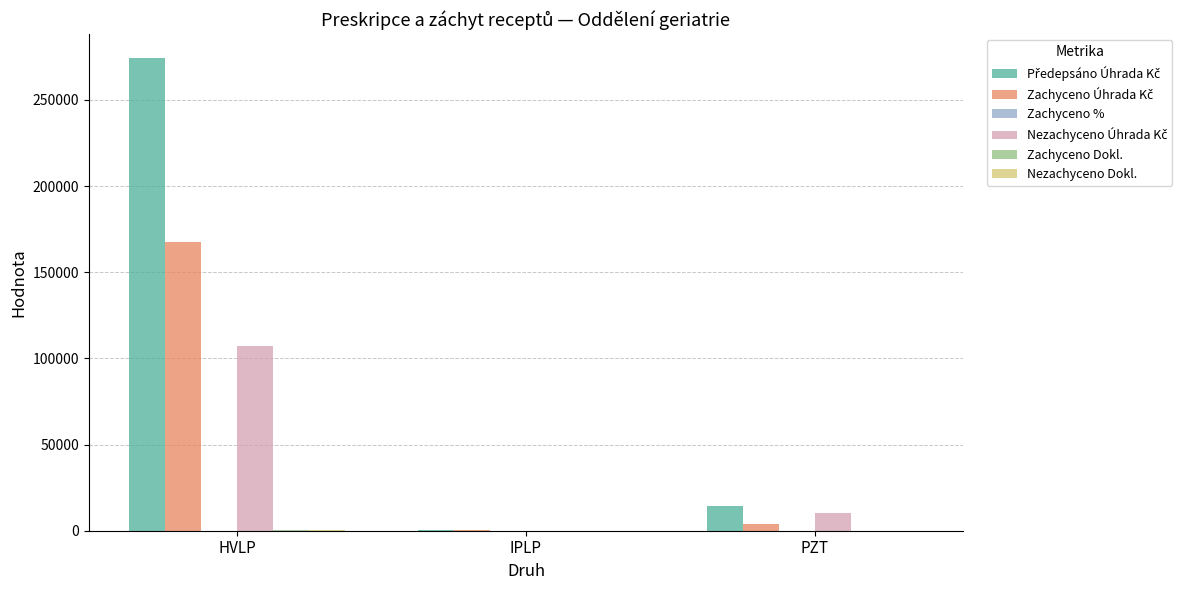

At which category is the sum across all series the highest?

HVLP